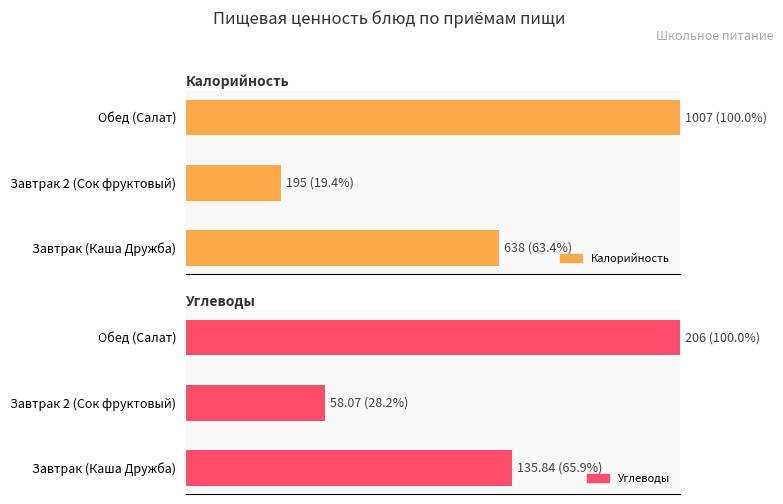

How many data points does each series have?

3